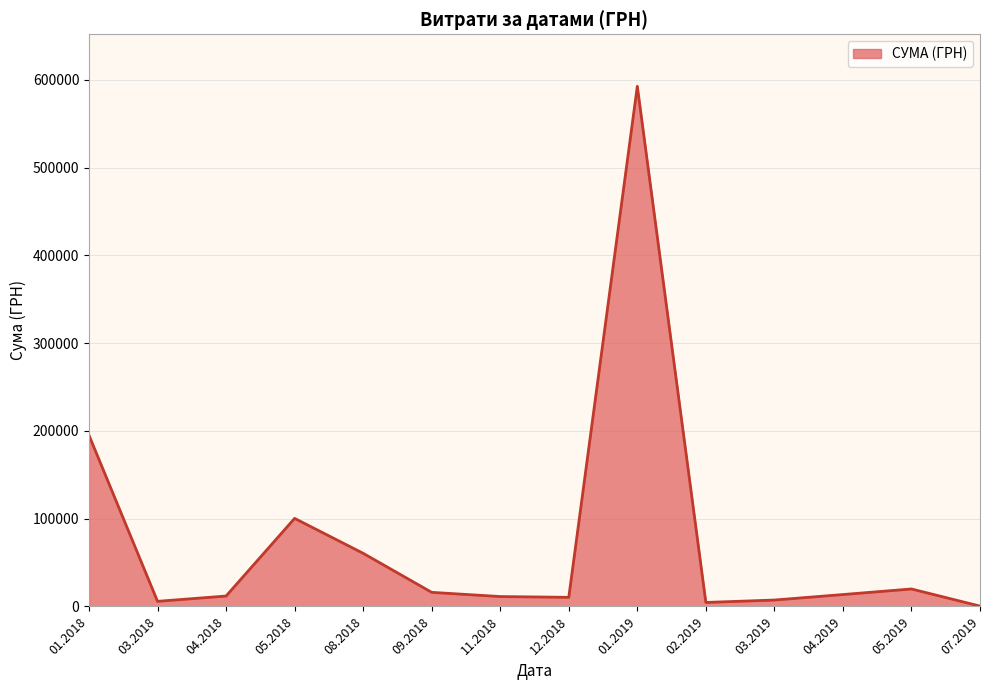

What is the difference between the second highest and minimum values?

194600.5